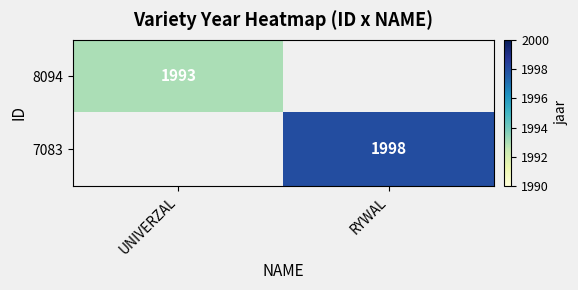

True or false: 8094 has a value of 1993 at UNIVERZAL.

True